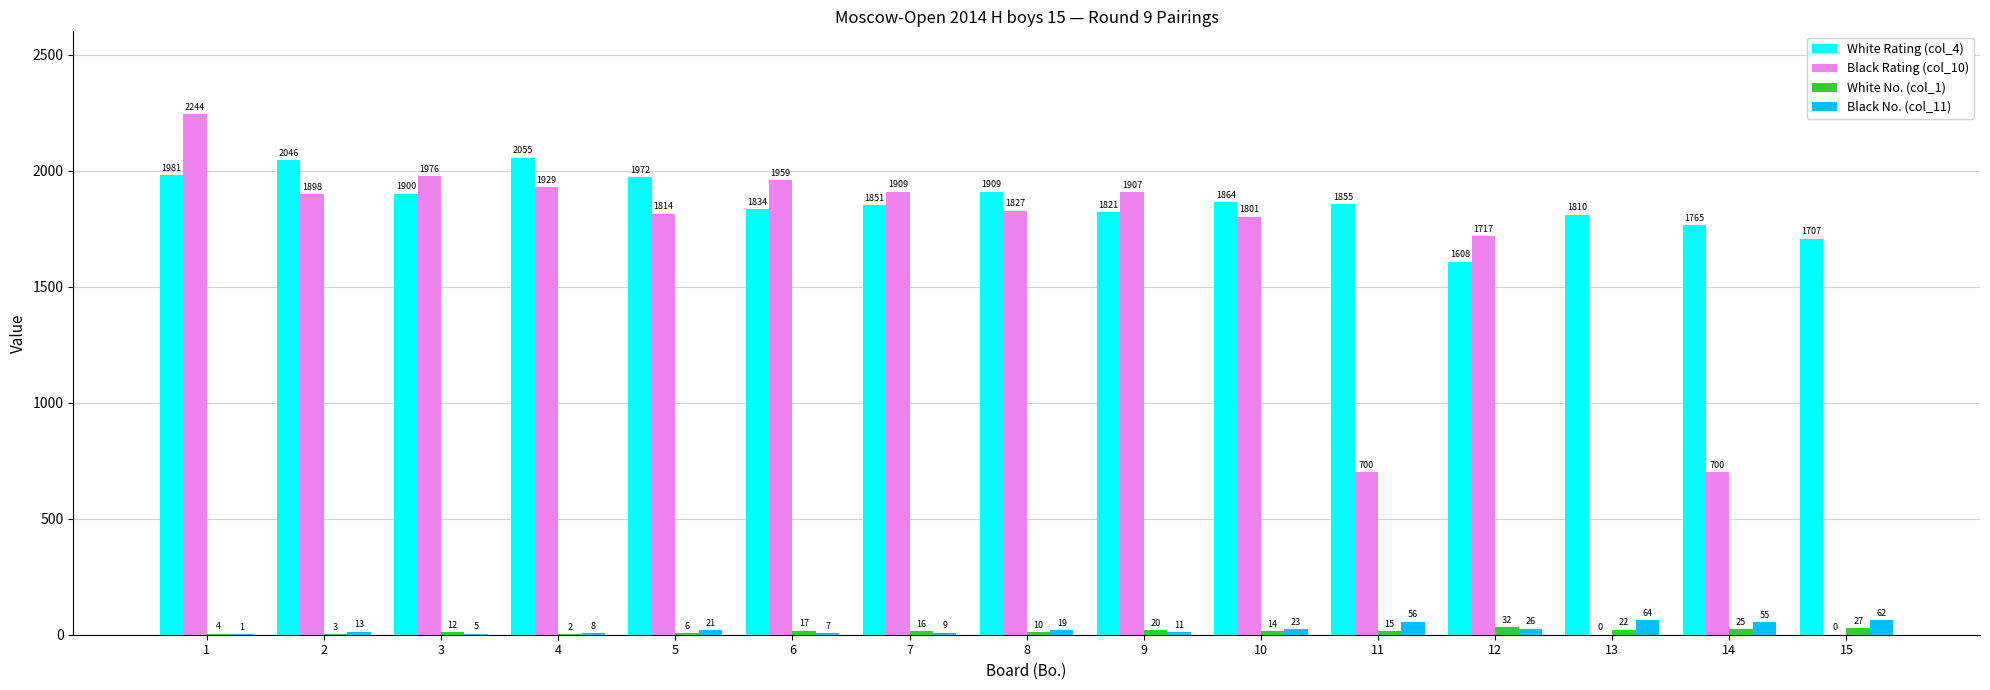

What is the total value across all series at 6?

3817